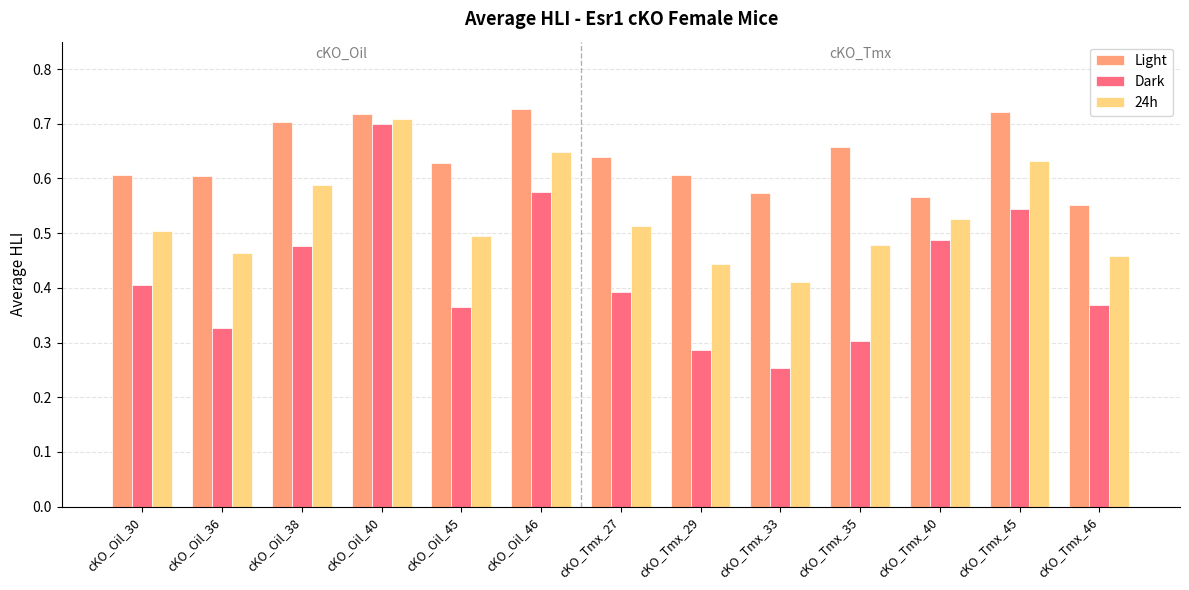

What is the label of the 12th bar from the left?

cKO_Tmx_45